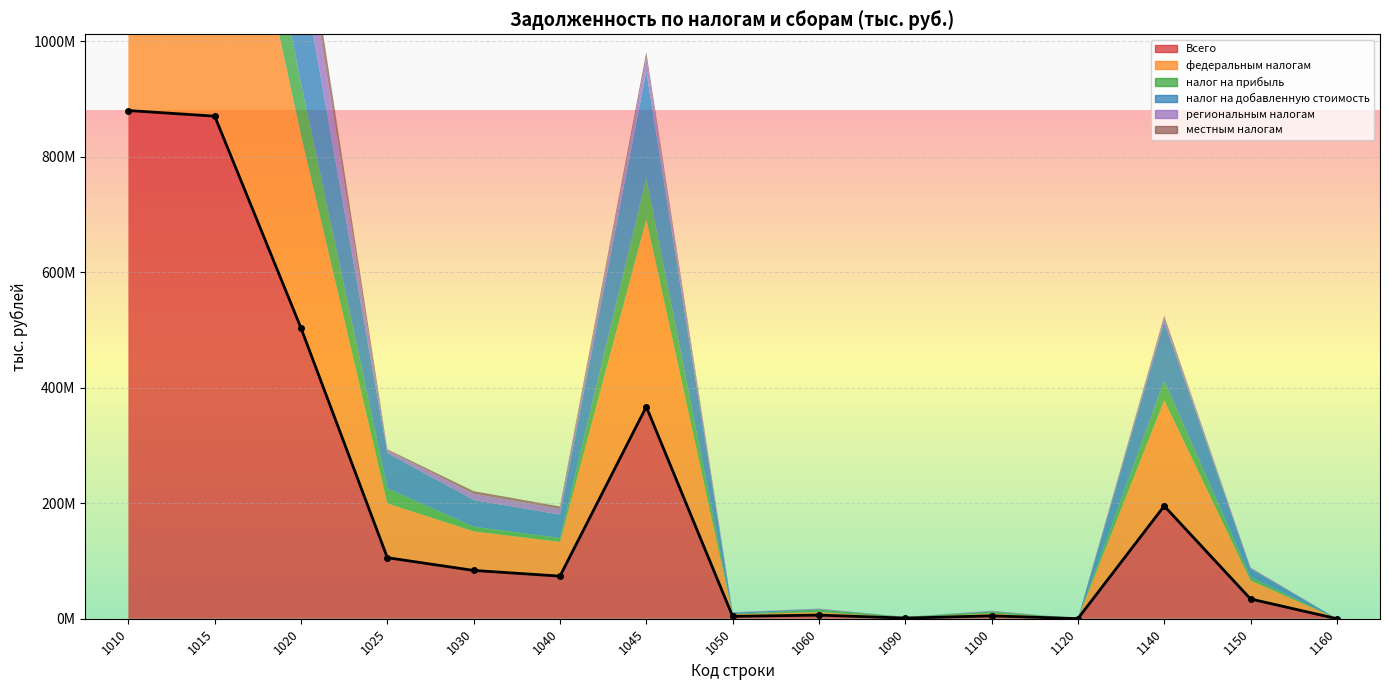

At which category does налог на прибыль reach its first local peak?

1045